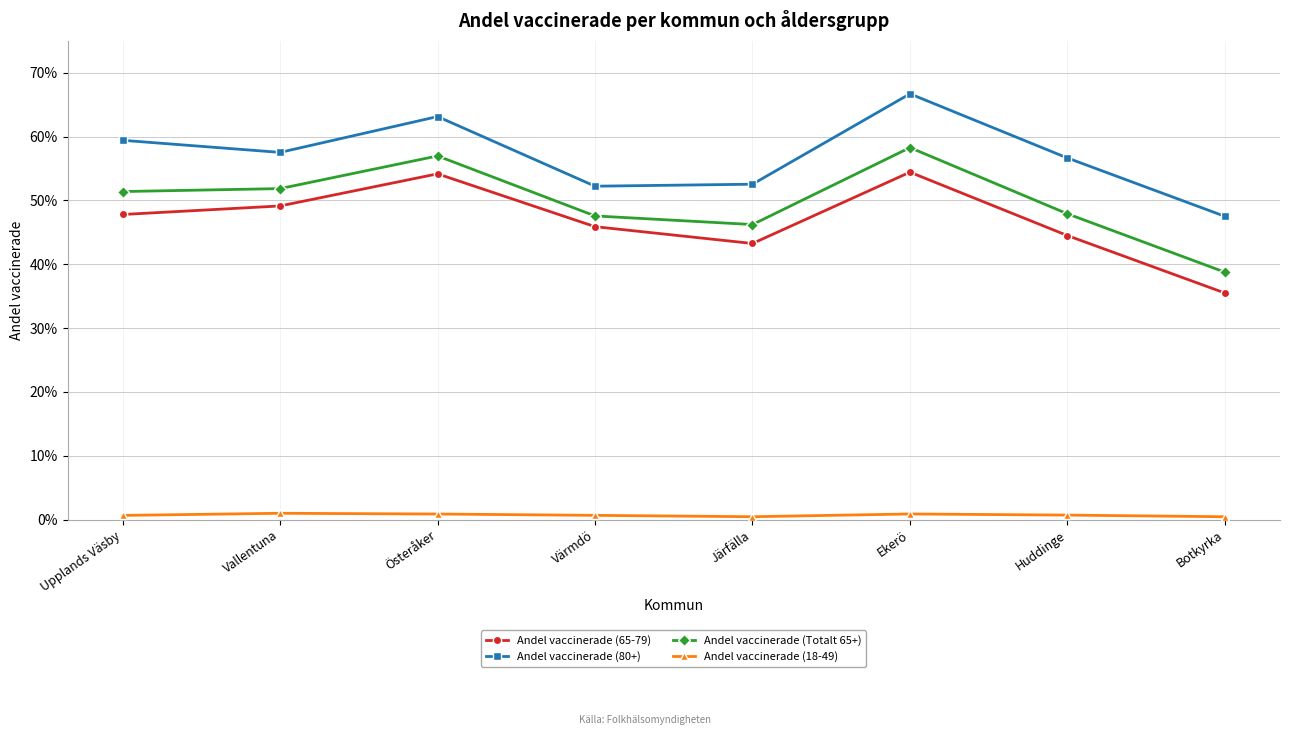

What is the difference between the maximum and minimum values in the Andel vaccinerade (Totalt 65+) series?

0.2